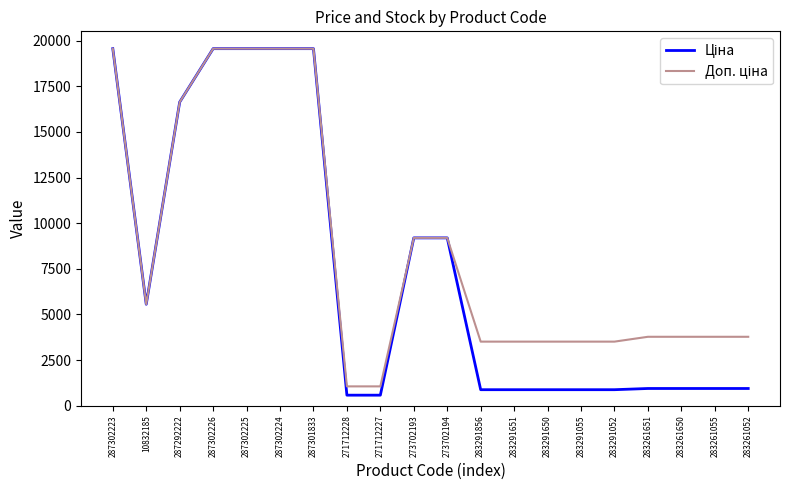

What is the total value across all series at 10832185?

11120.7